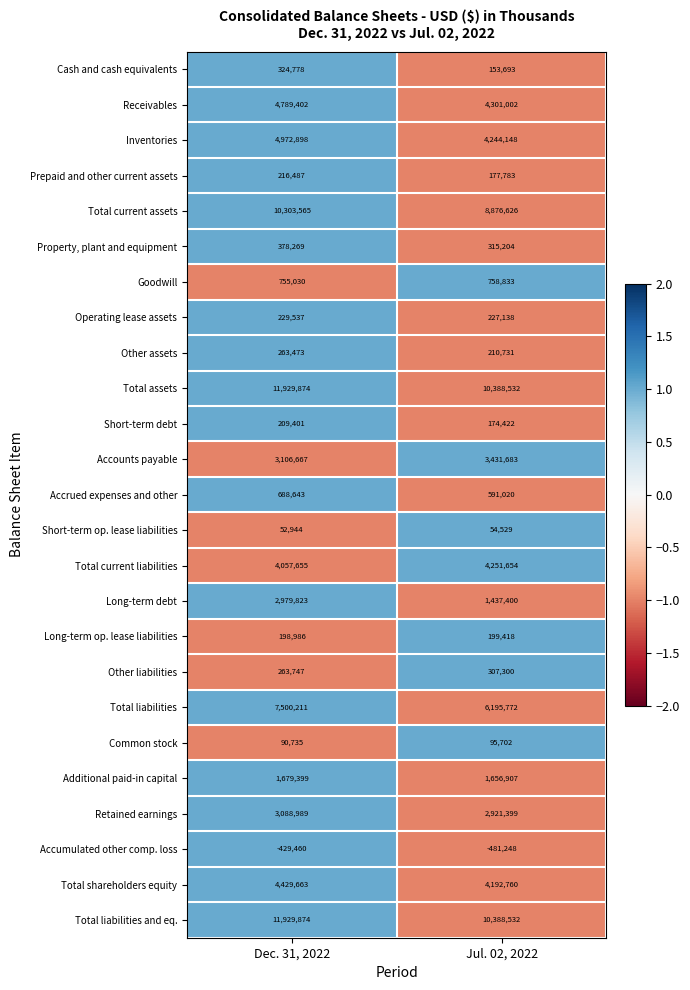

What is the smallest value displayed?

-481248